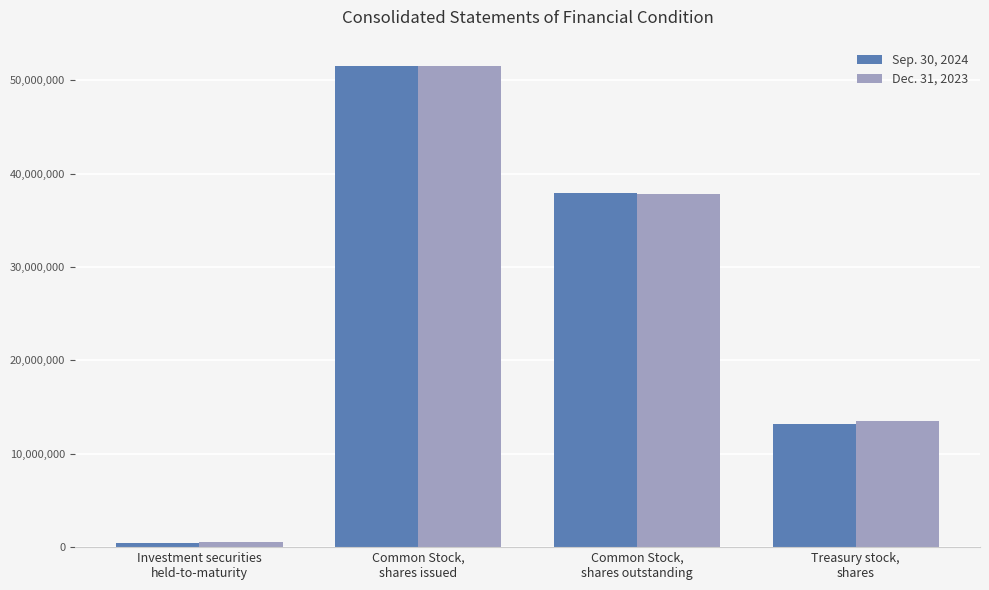

What is the greatest value displayed?

51487907